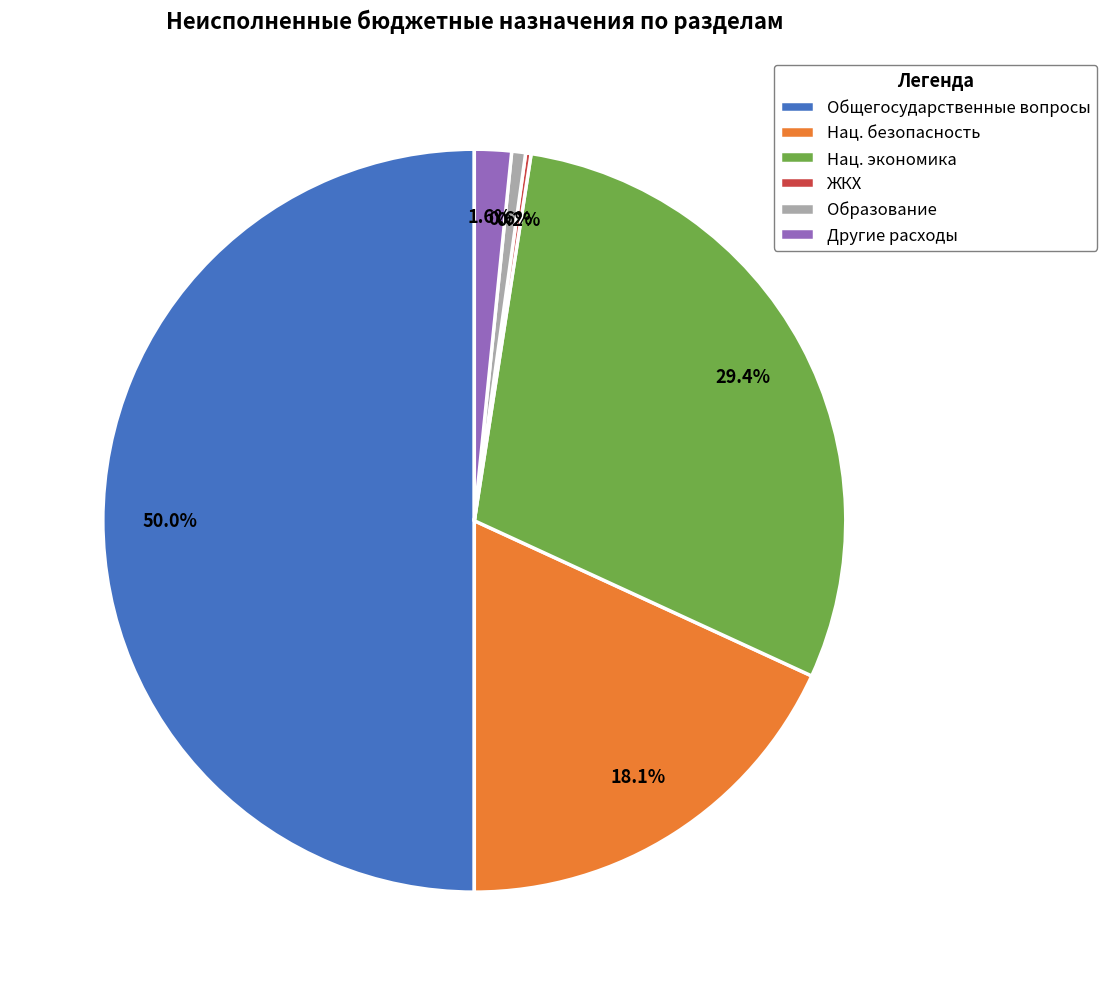

Approximately how many times larger is the value at Нац. экономика compared to Образование?

48.9